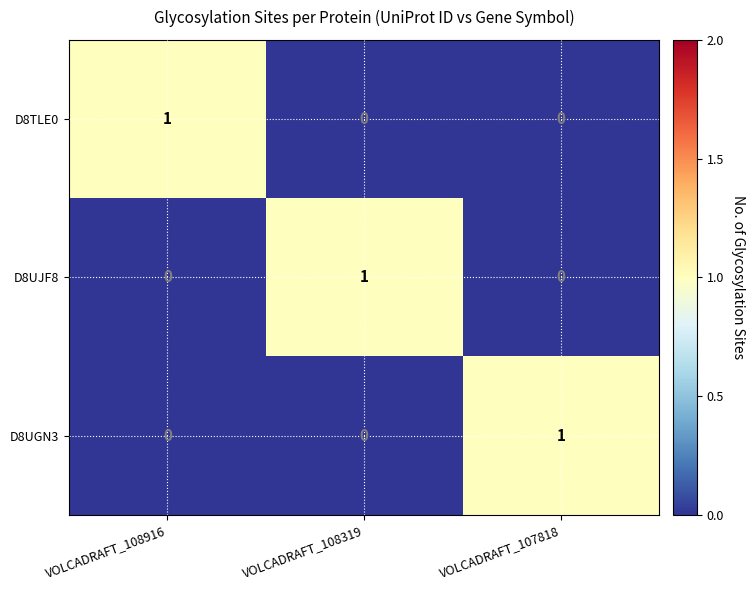

The value of D8TLE0 at VOLCADRAFT_108916 is 1. True or false?

True